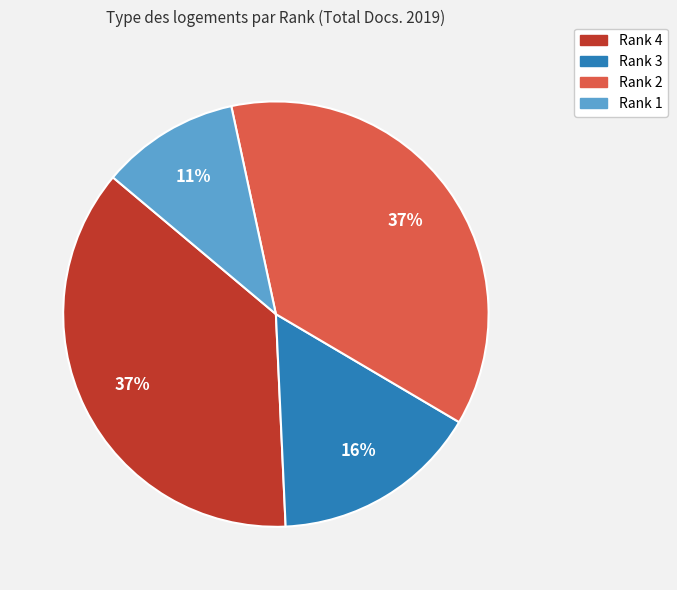

To the nearest percent, what percentage of the pie is Rank 3?

16%